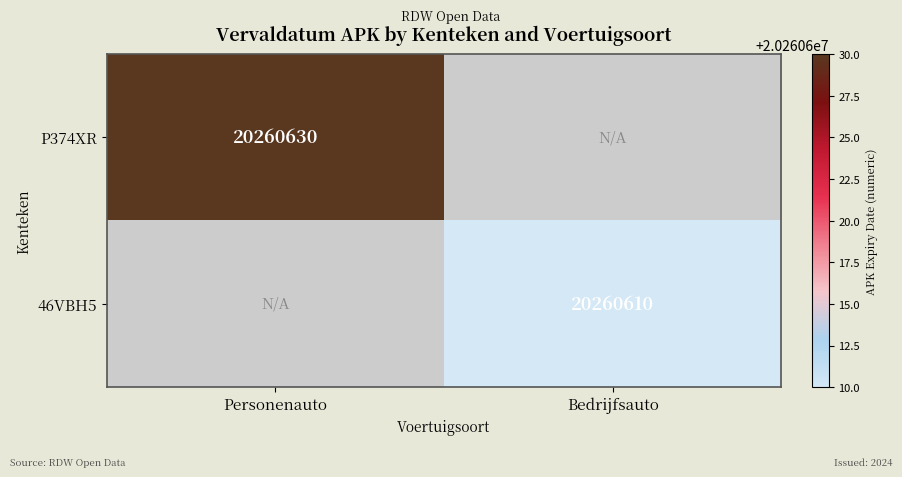

Is it true that 46VBH5 equals 26523588 at Bedrijfsauto?

False